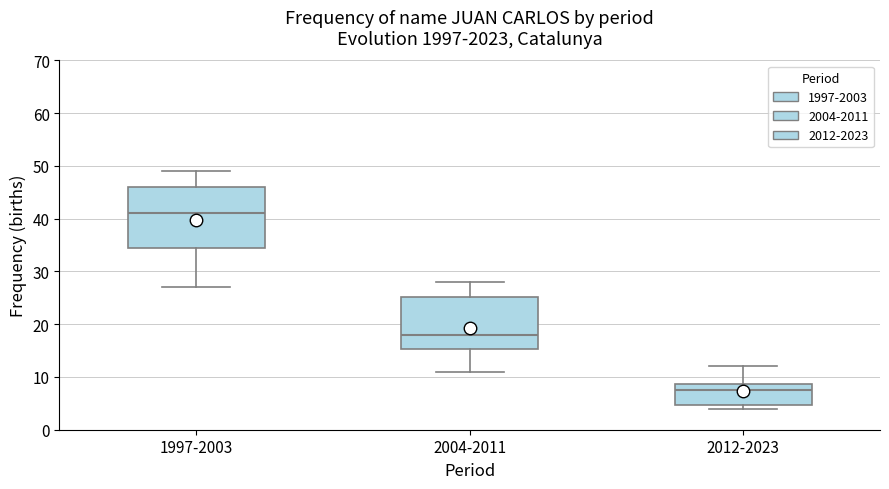

Reading left to right, transcribe this box plot: for each box, give where its median line is, the range the box spans, and where its two whiskers end, as read against the y-axis. The values are not printed on the chart, so give them approximately, as read against the axis.

1997-2003: median 41, box 35 to 46, whiskers 27 to 49
2004-2011: median 18, box 15 to 25, whiskers 11 to 28
2012-2023: median 8, box 5 to 9, whiskers 4 to 12